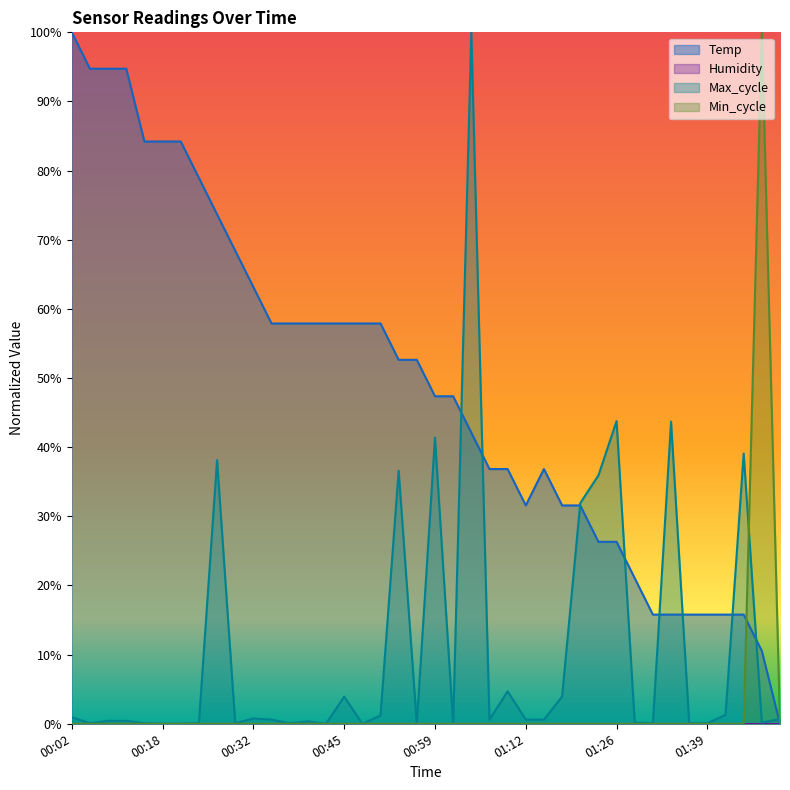

What is the label of the 19th point from the left?

00:53